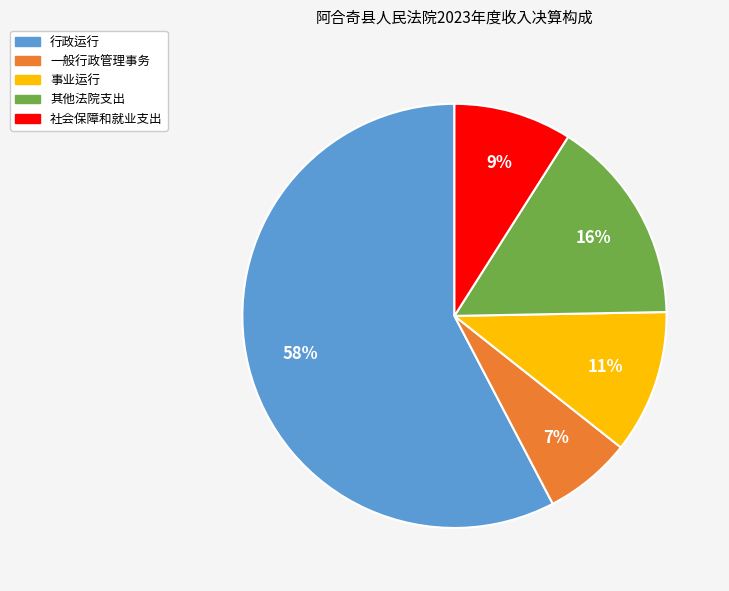

Do 一般行政管理事务 and 其他法院支出 together represent more than half of the pie?

No